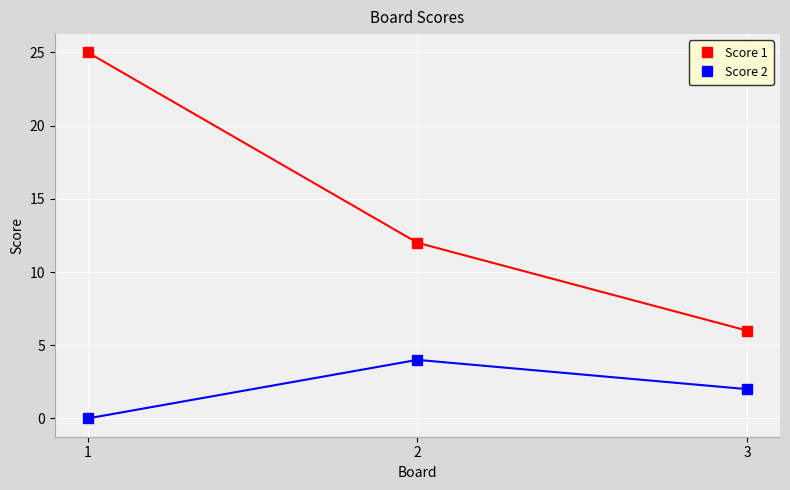

Does the chart have visible grid lines?

Yes